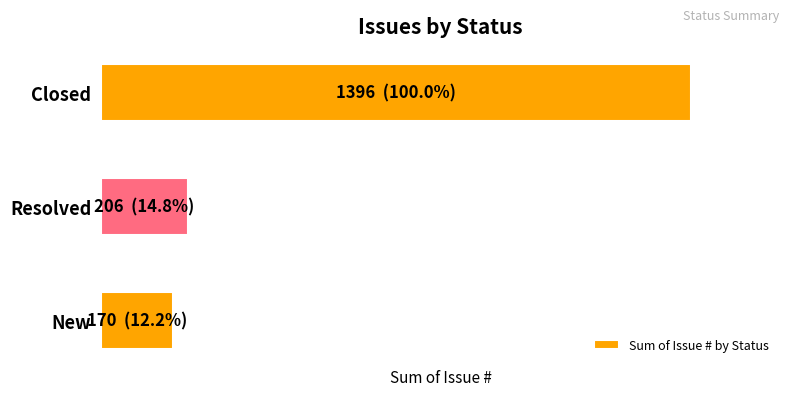

Does the chart contain any negative values?

No